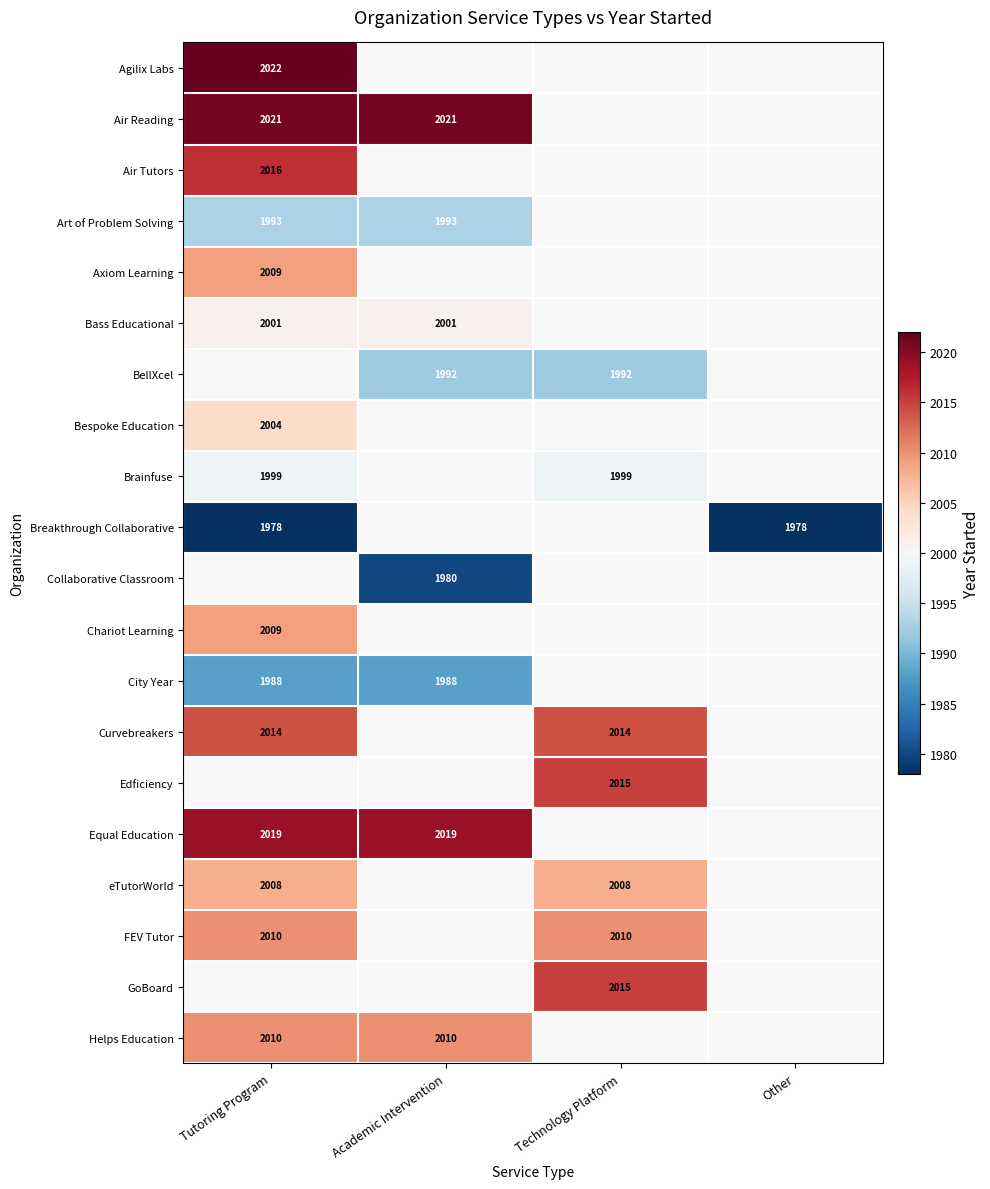

True or false: Collaborative Classroom has a value of 1980 at Academic Intervention.

True